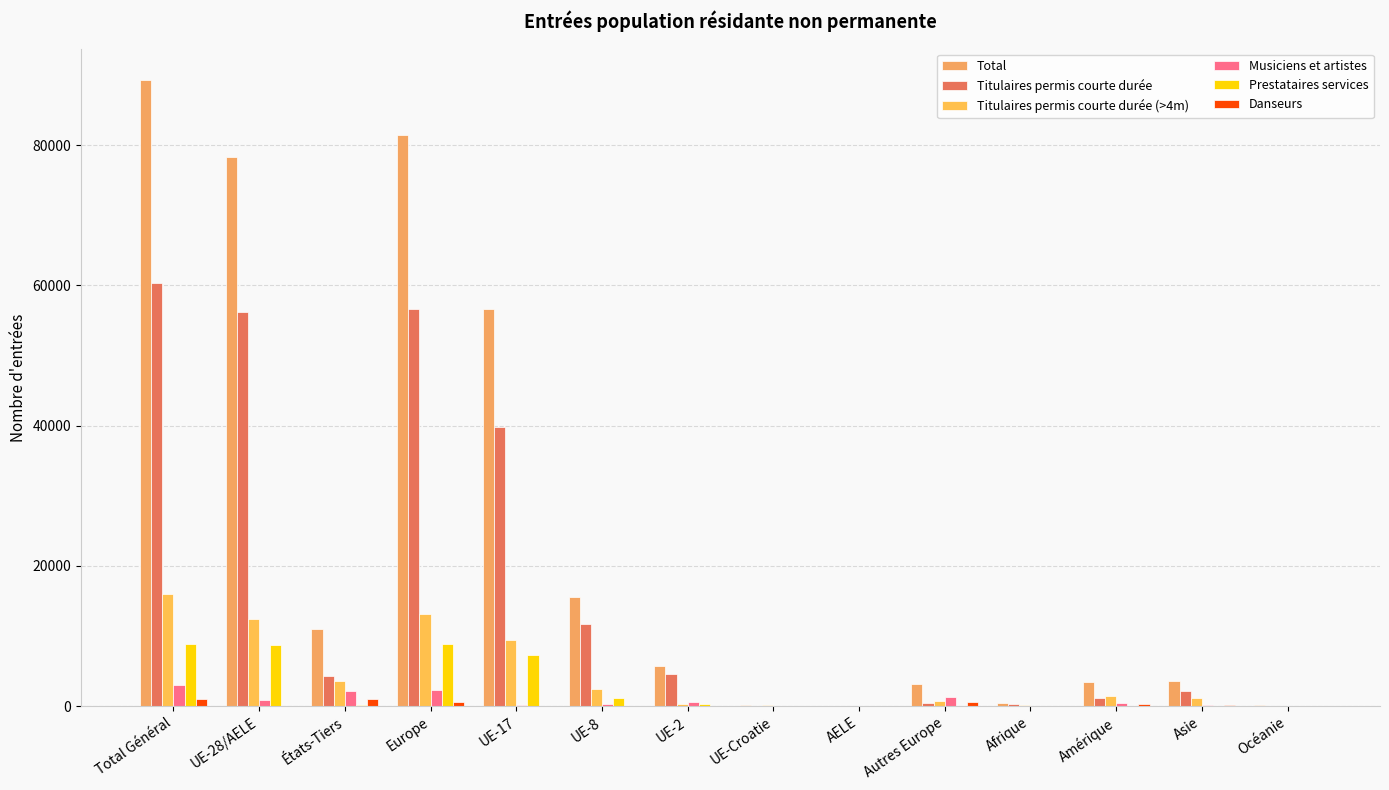

What is the sum of the Titulaires permis courte durée (>4m) values at UE-Croatie and Europe?

13276